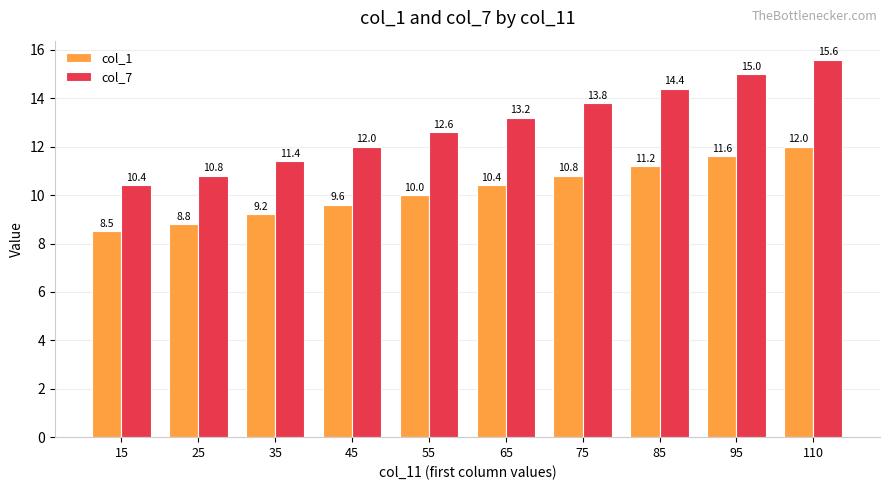

What is the value of the col_1 bar at the 9th from the left?

11.6